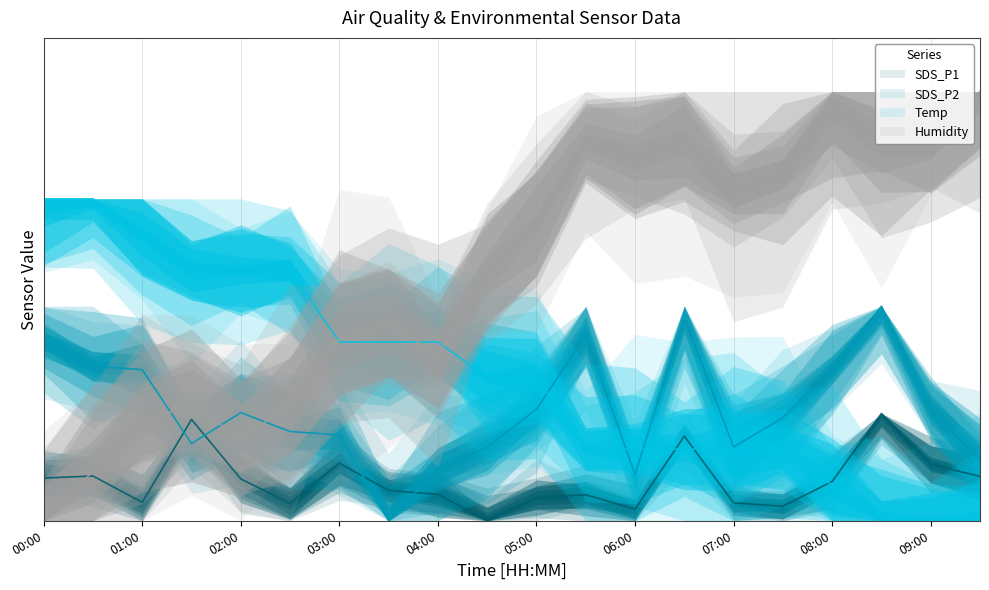

What is the average value of the Humidity series?

2.3